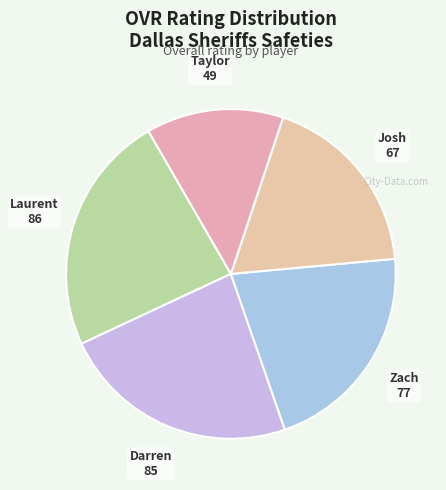

What is the smallest slice in the pie chart?

Taylor